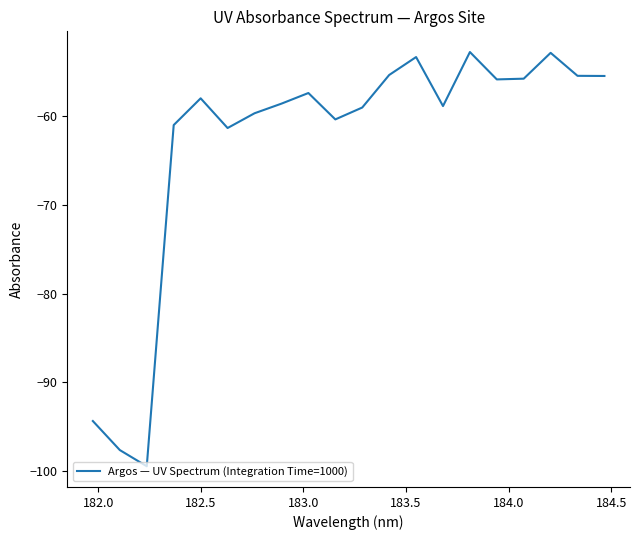

What is the difference between the maximum and minimum values?

46.6